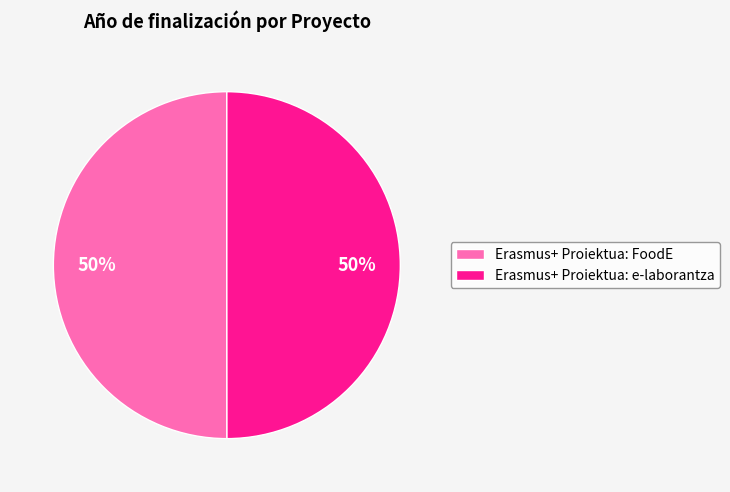

Do Erasmus+ Proiektua: e-laborantza and Erasmus+ Proiektua: FoodE together represent more than half of the pie?

Yes